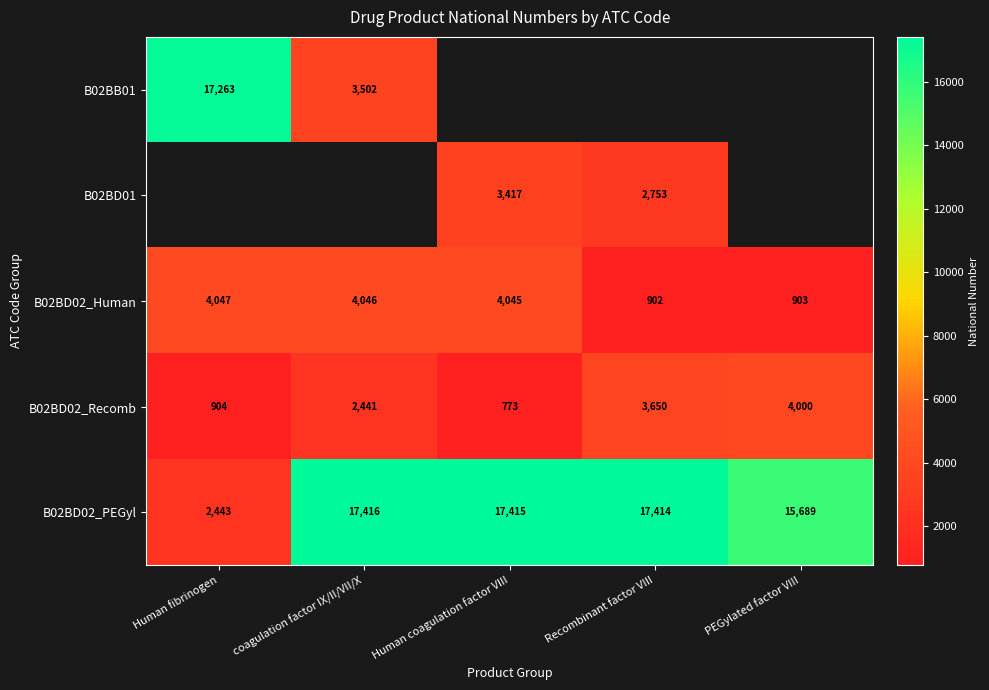

What is the difference between the second highest and second lowest values in the B02BD02_Recomb series?

2746